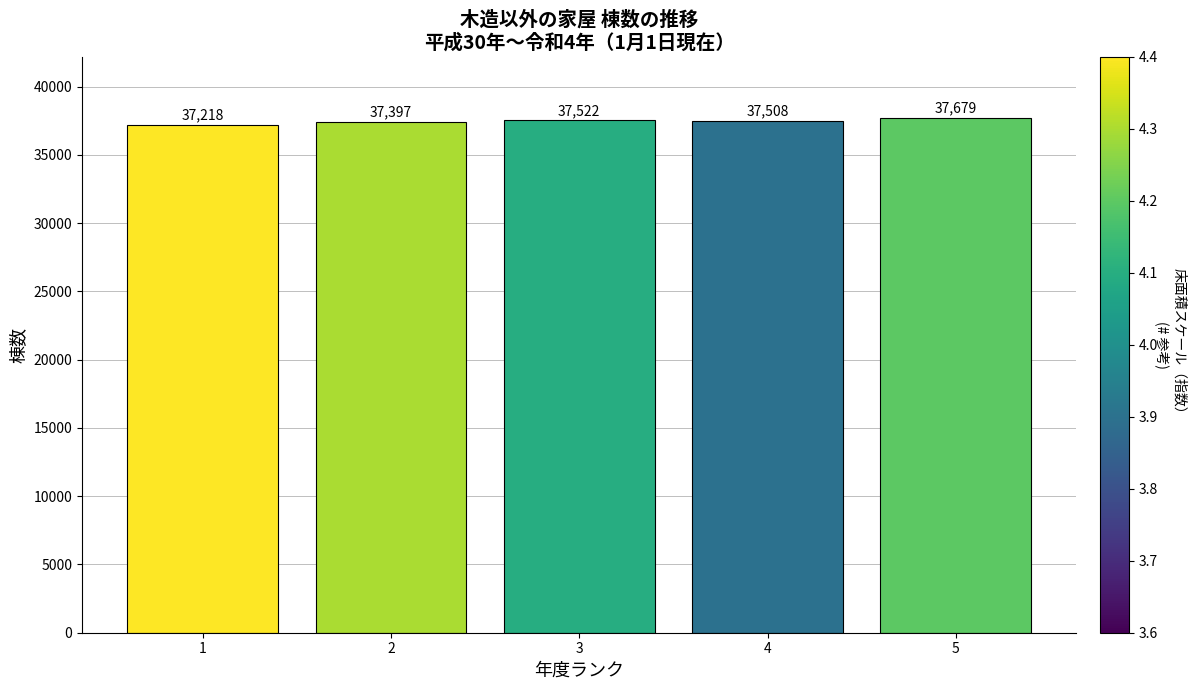

Reading left to right, list all the values displayed in this chart.

37218	37397	37522	37508	37679